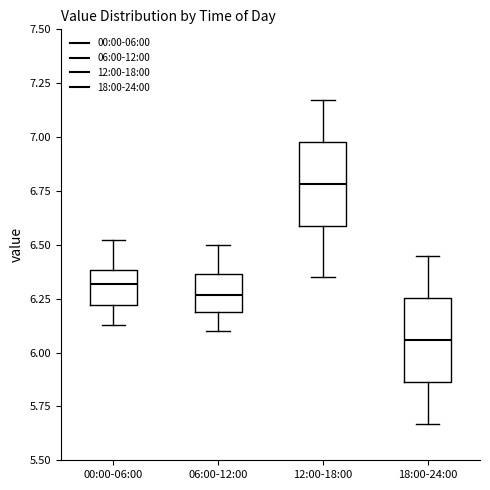

Which box's median line is the highest?

12:00-18:00